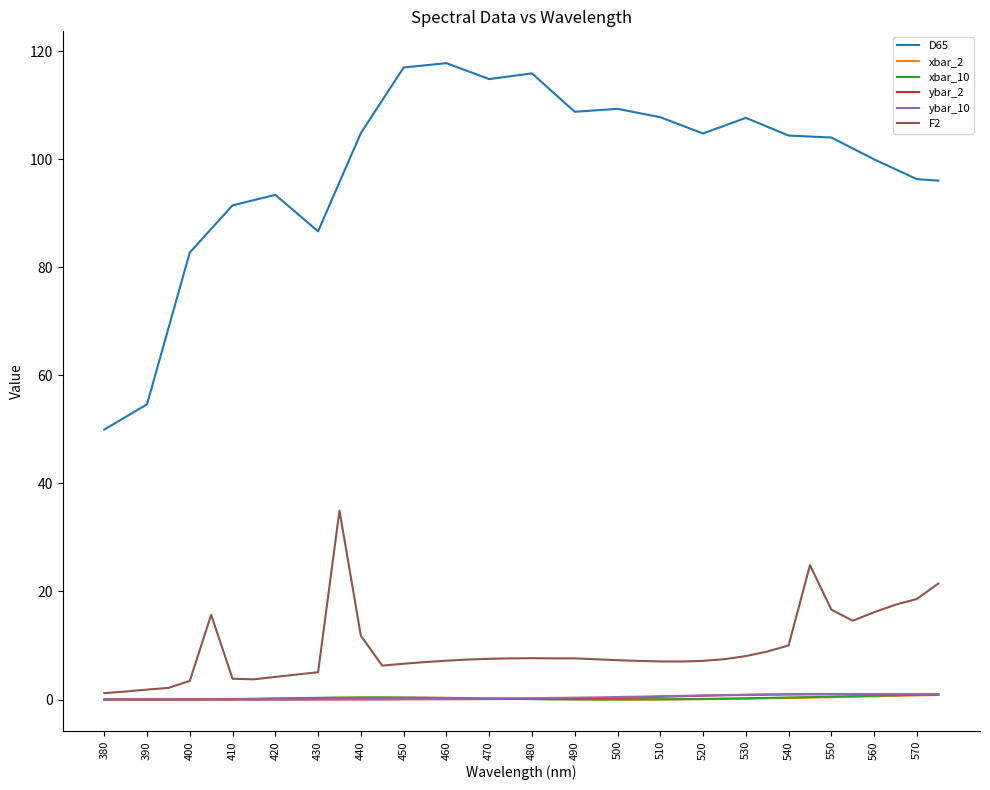

True or false: D65 and F2 intersect in this chart.

False